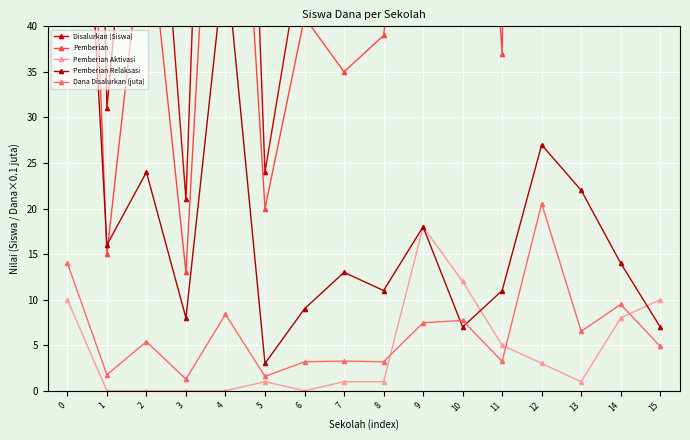

How many categories are shown in the chart?

16